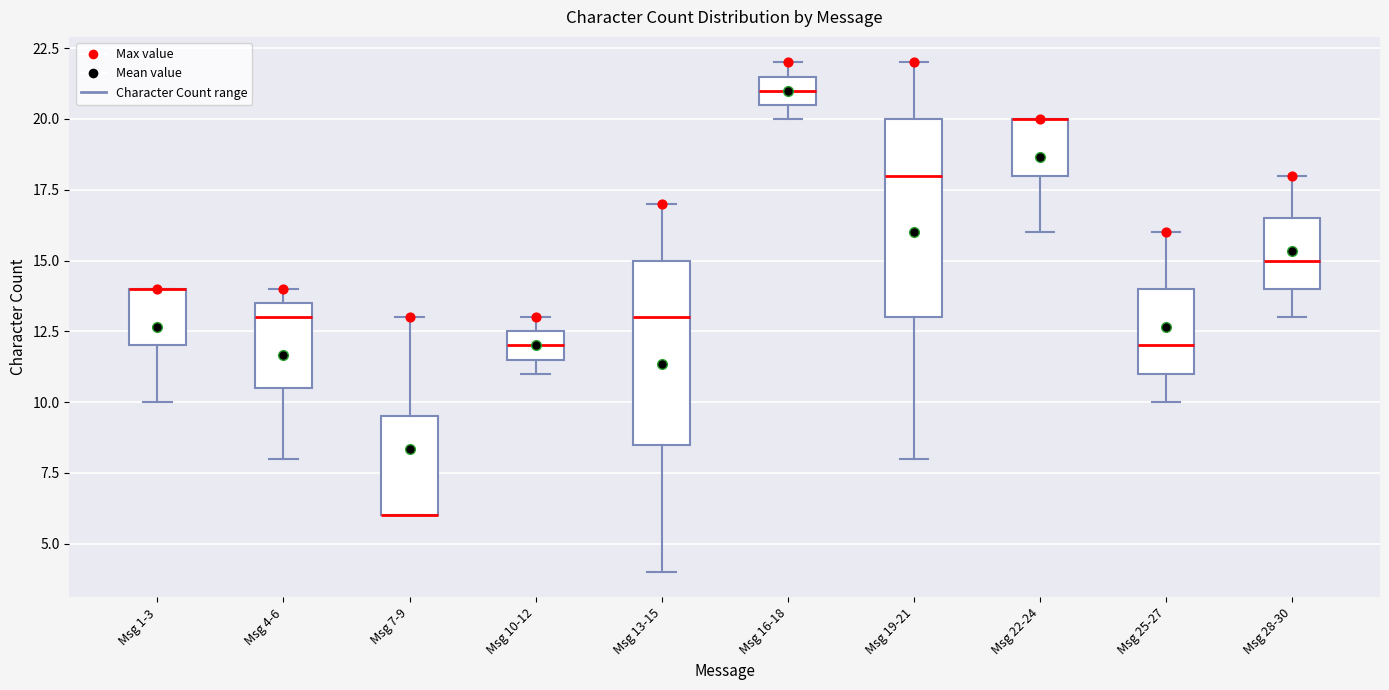

Comparing the boxes themselves (not the whiskers), which one is the tallest?

Msg 19-21